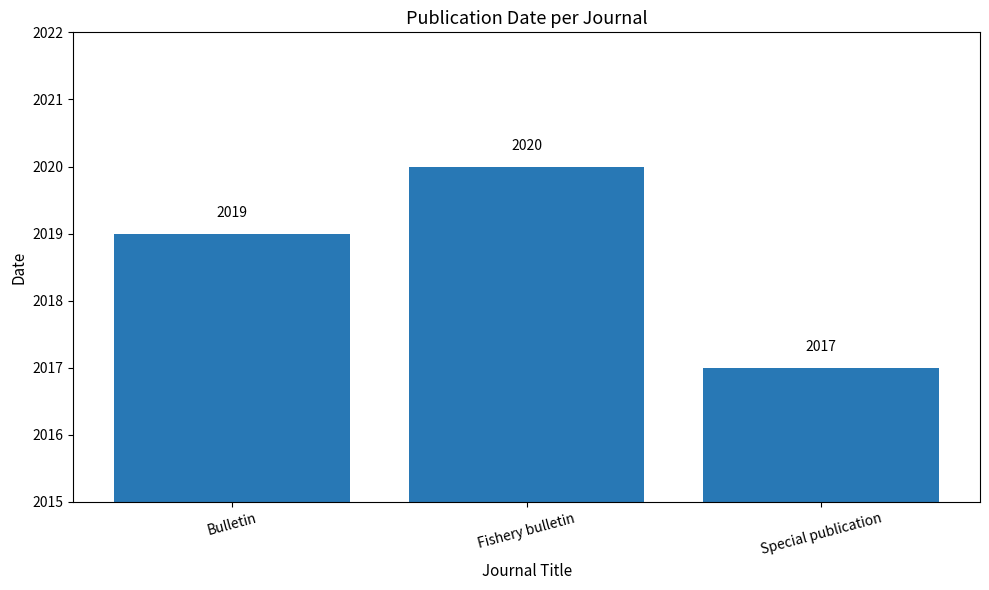

Reading left to right, transcribe all the data shown in this chart.

2019	2020	2017